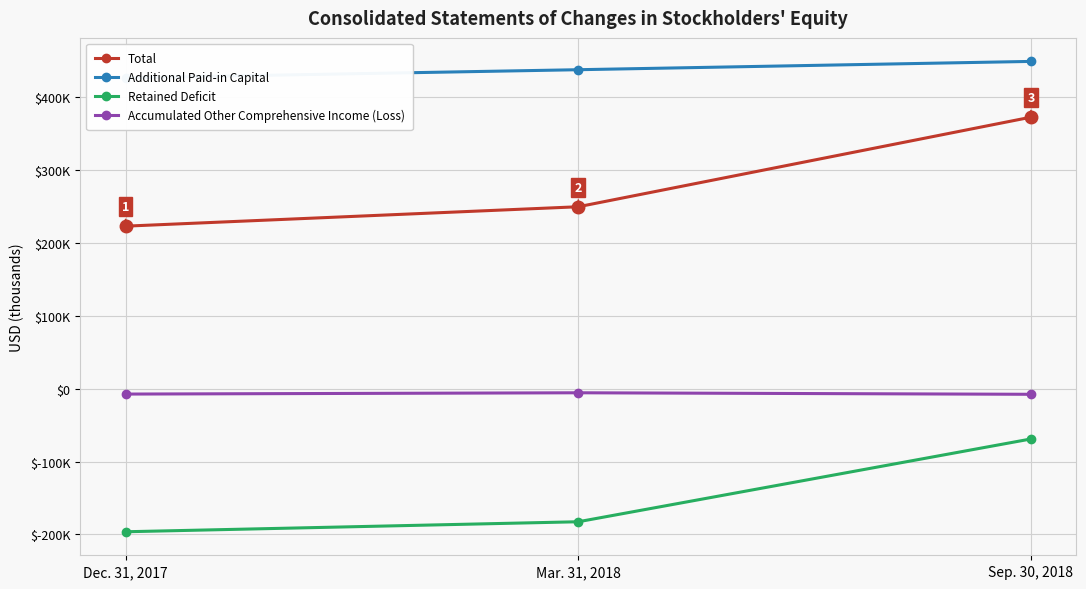

At which label is Accumulated Other Comprehensive Income (Loss) closest to -6594?

Dec. 31, 2017